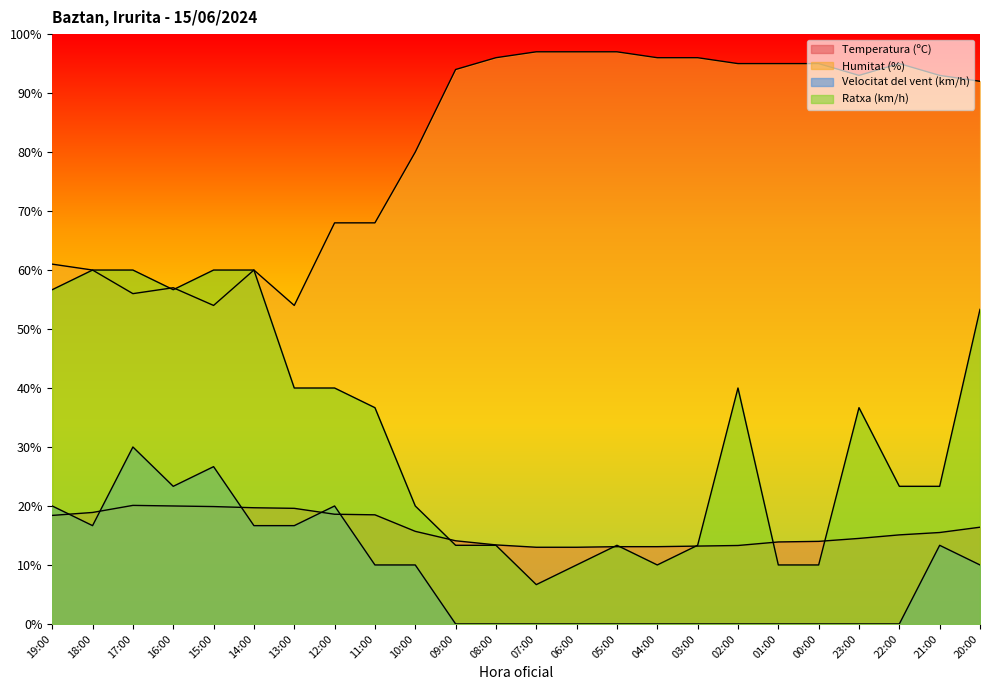

What is the value of the Humitat (%) point at the 3rd from the left?

56.0